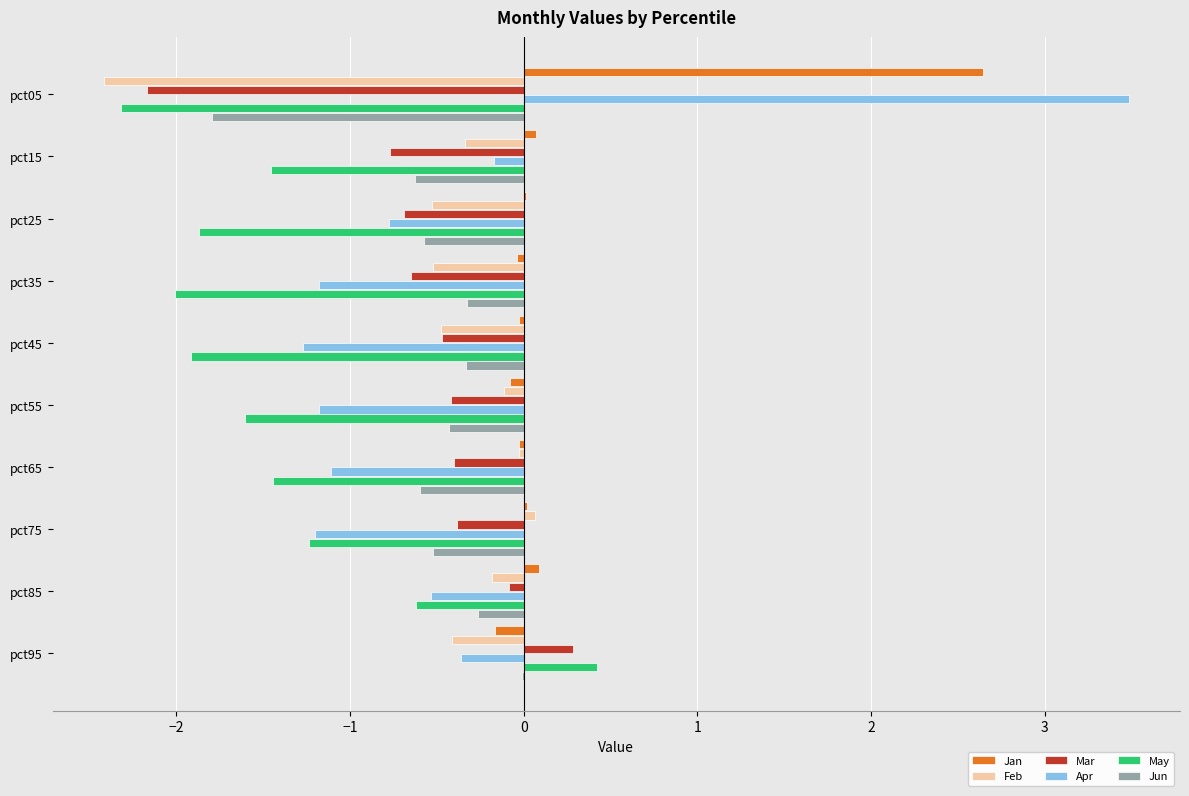

At which category is the sum across all series the highest?

pct95